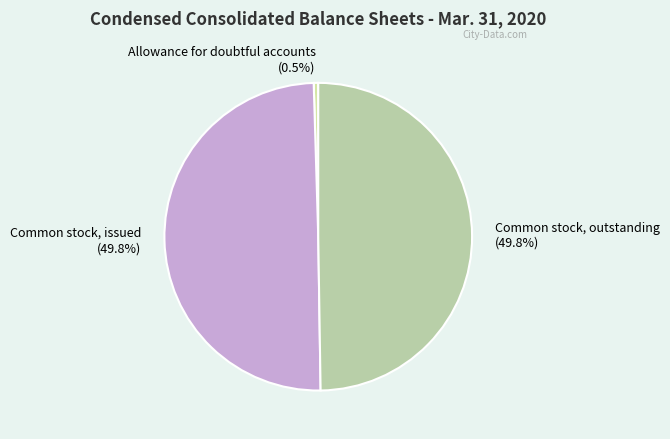

How many slices are in this pie chart?

3